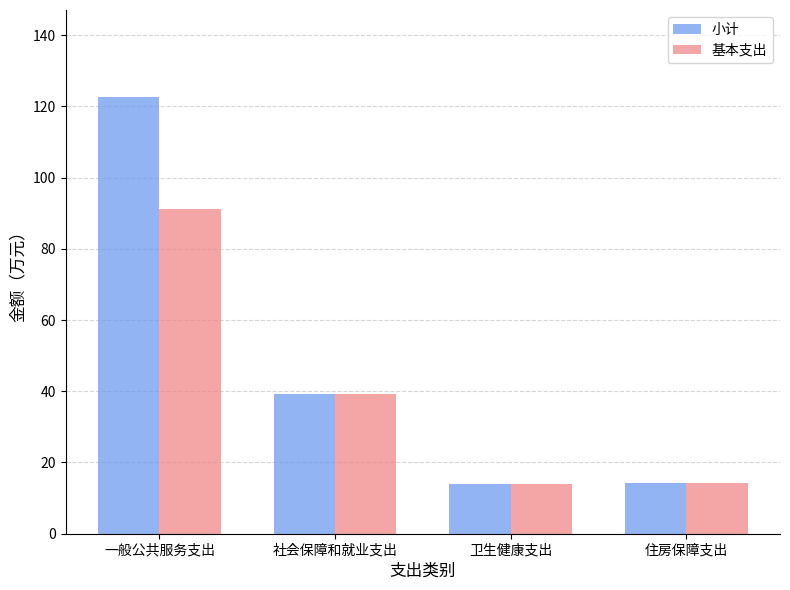

The 小计 series shows 39.3 at 社会保障和就业支出. True or false?

True